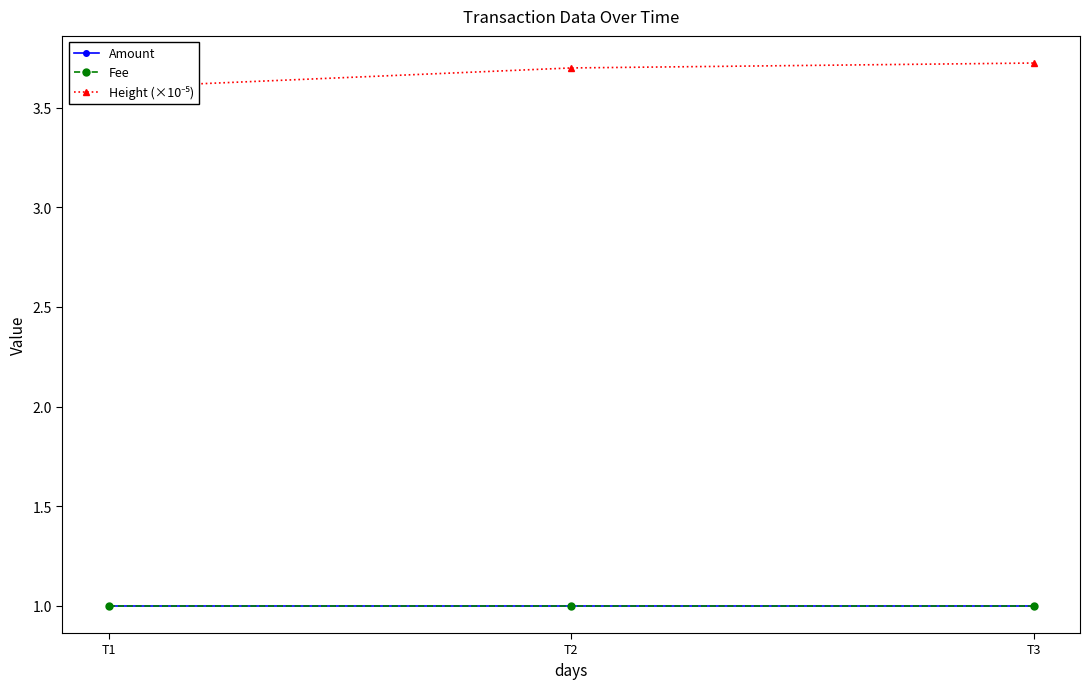

At how many categories does at least one series exceed 3?

3